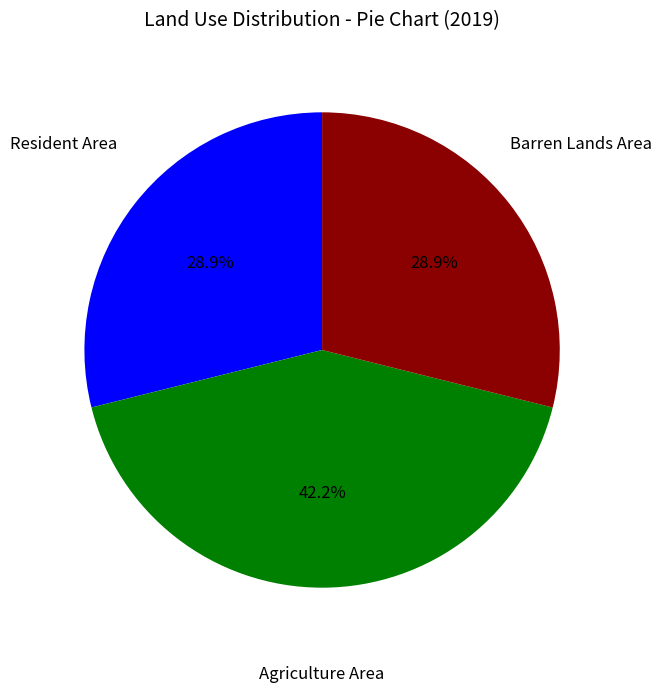

Is there a majority slice in this chart?

No